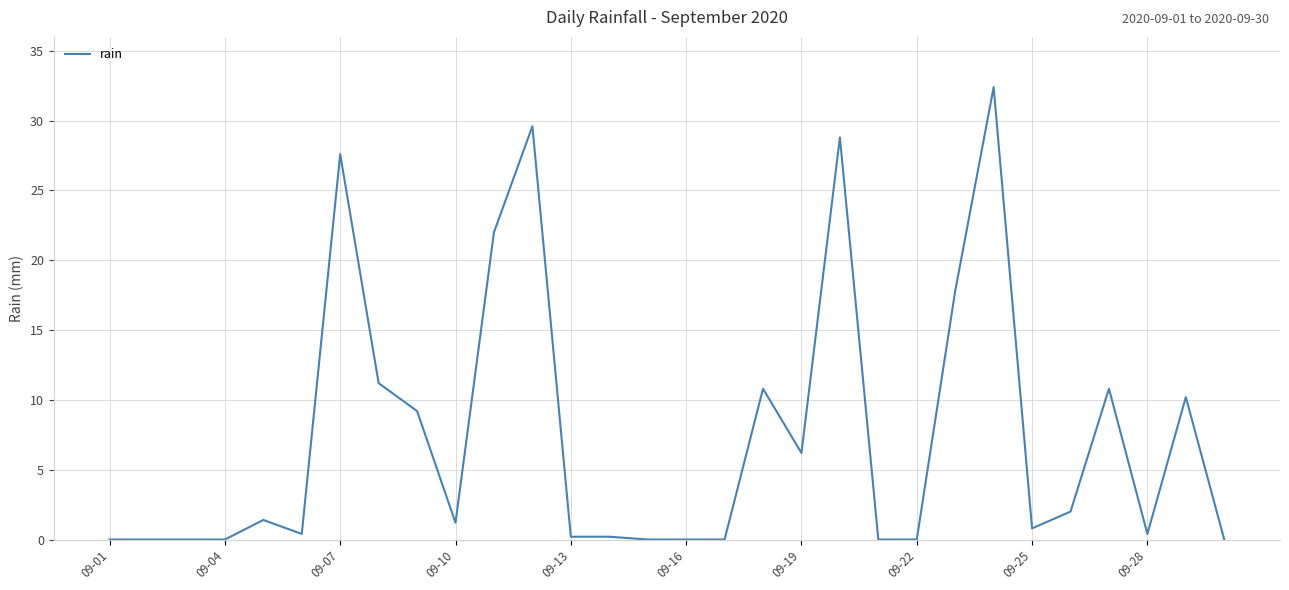

What is the maximum value shown in the chart?

32.4